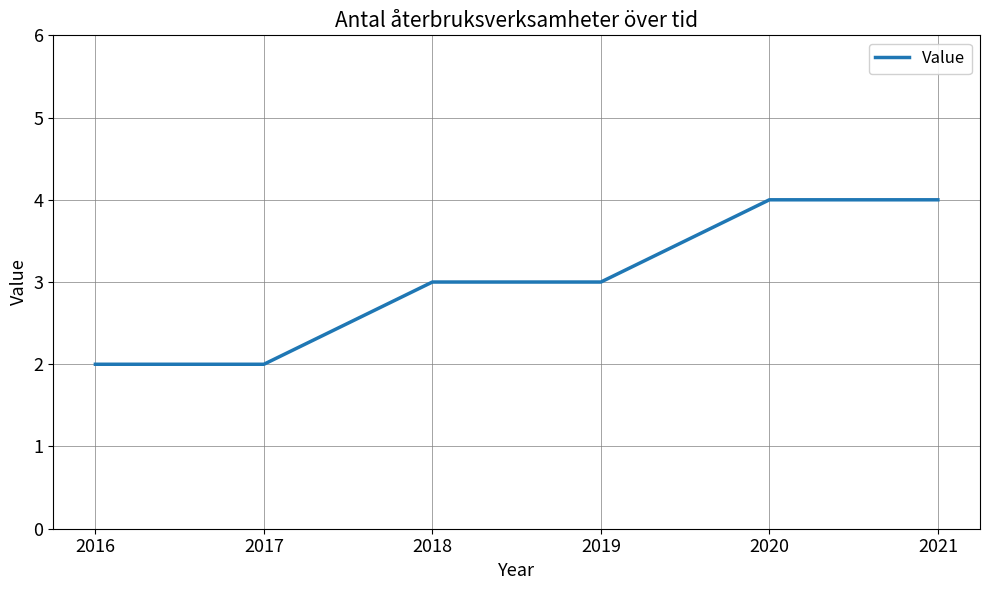

True or false: the data shows 2 at 2016.

True